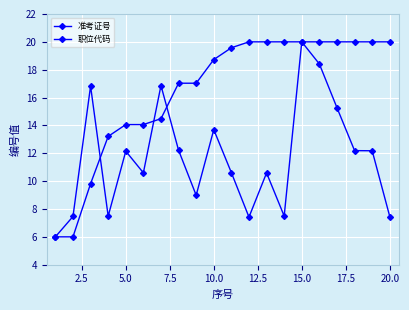

How many data points in 准考证号 are above 12?

10